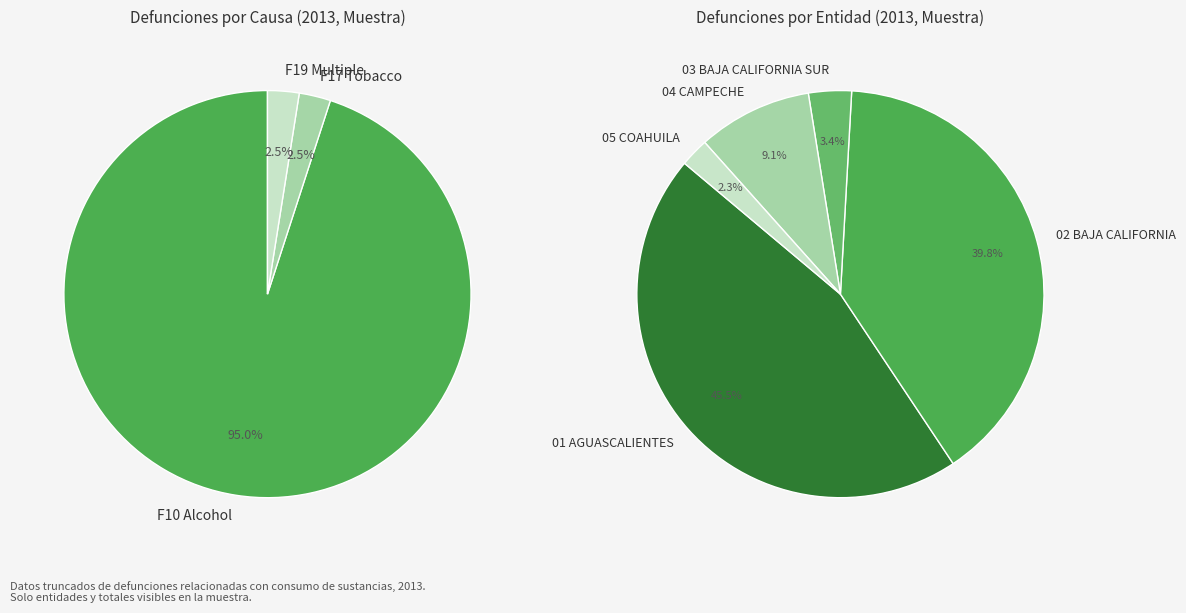

Does F18 account for over 50% of the chart?

No